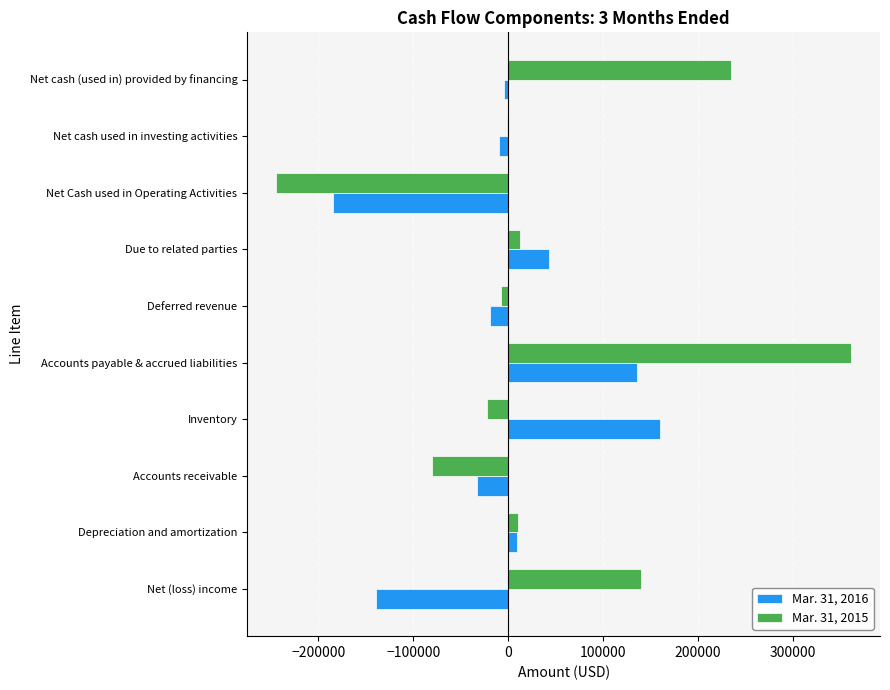

What is the maximum value for Mar. 31, 2015?

361296